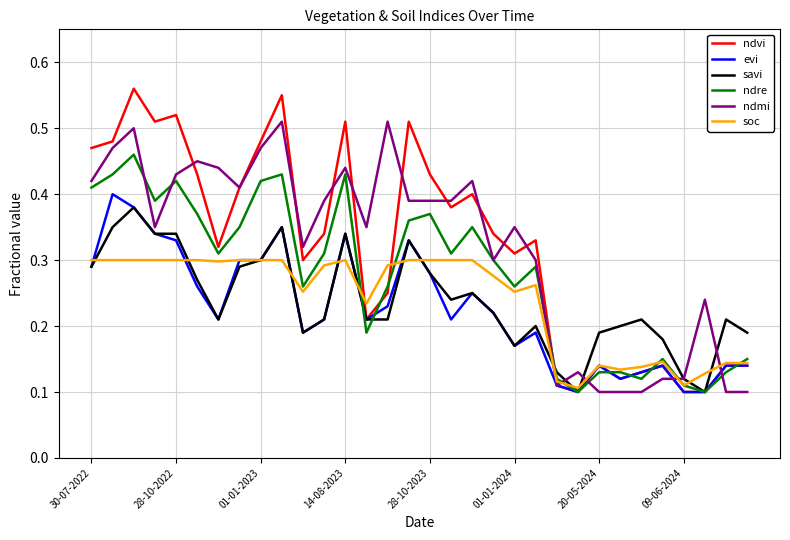

Does the chart have visible grid lines?

Yes